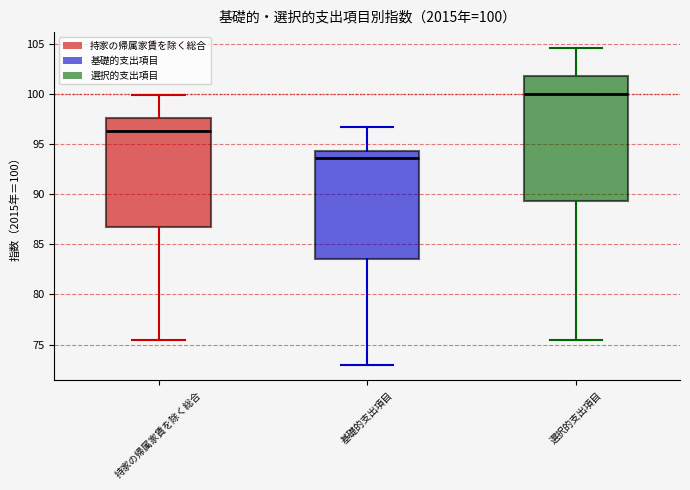

Which box is the tallest, from its lower edge to its upper edge?

選択的支出項目